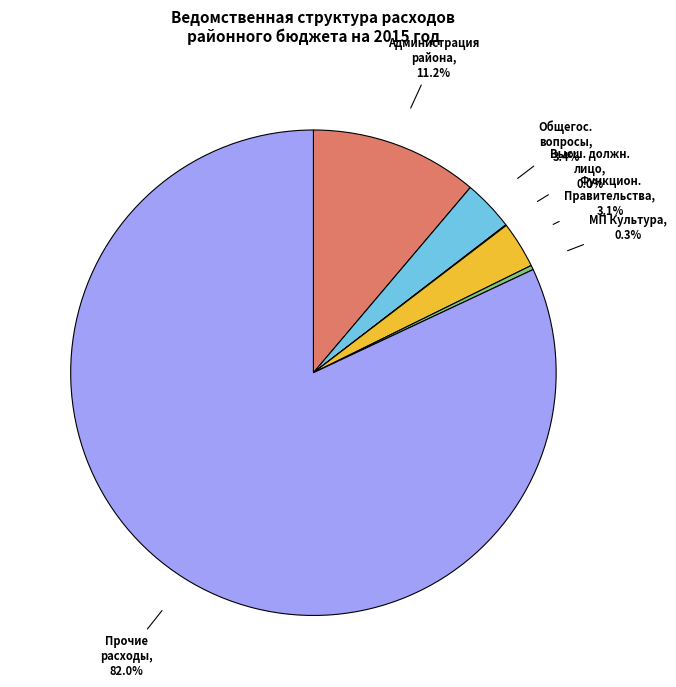

Between Прочие расходы and Общегос. вопросы, which is larger?

Прочие расходы